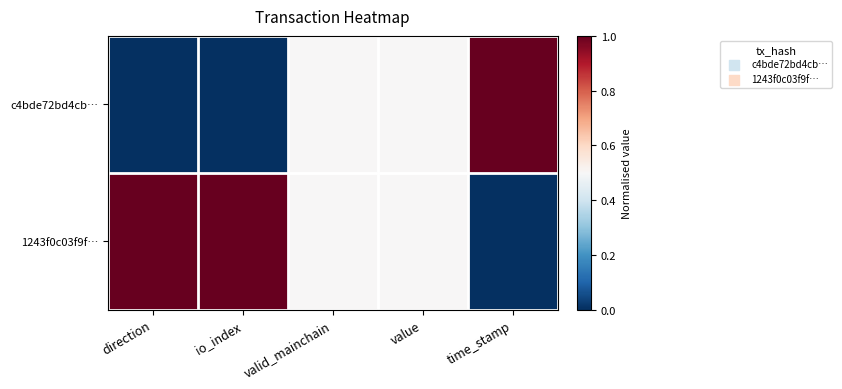

Rank the series at direction from highest to lowest value.

1243f0c03f9f…, c4bde72bd4cb…